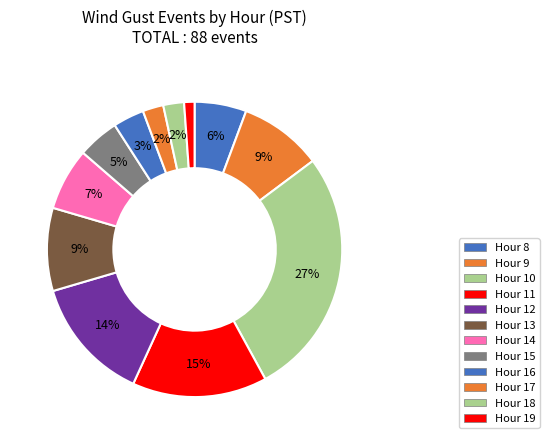

How many slices are in this pie chart?

12